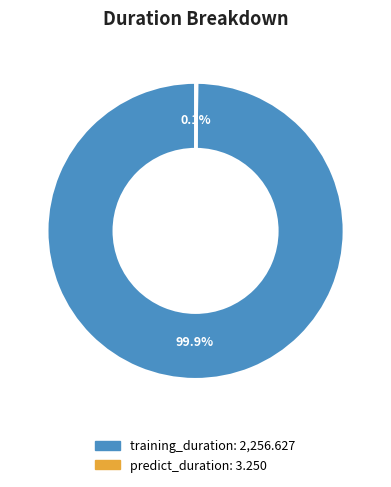

Does training_duration account for over 50% of the chart?

Yes